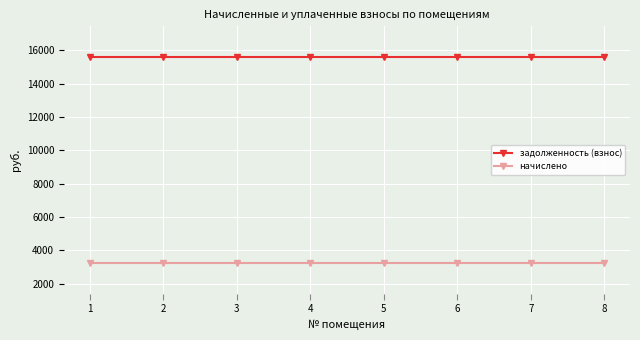

What is the sum of the задолженность (взнос) values at 4 and 3?

31184.6